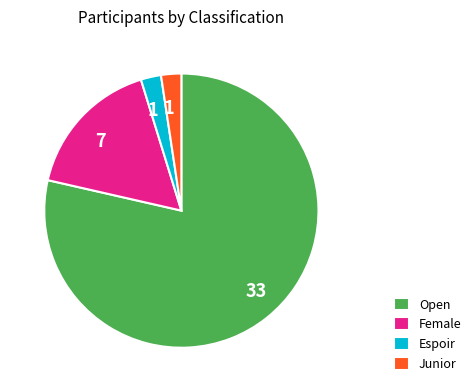

Approximately how many times larger is the value at Female compared to Junior?

7.0